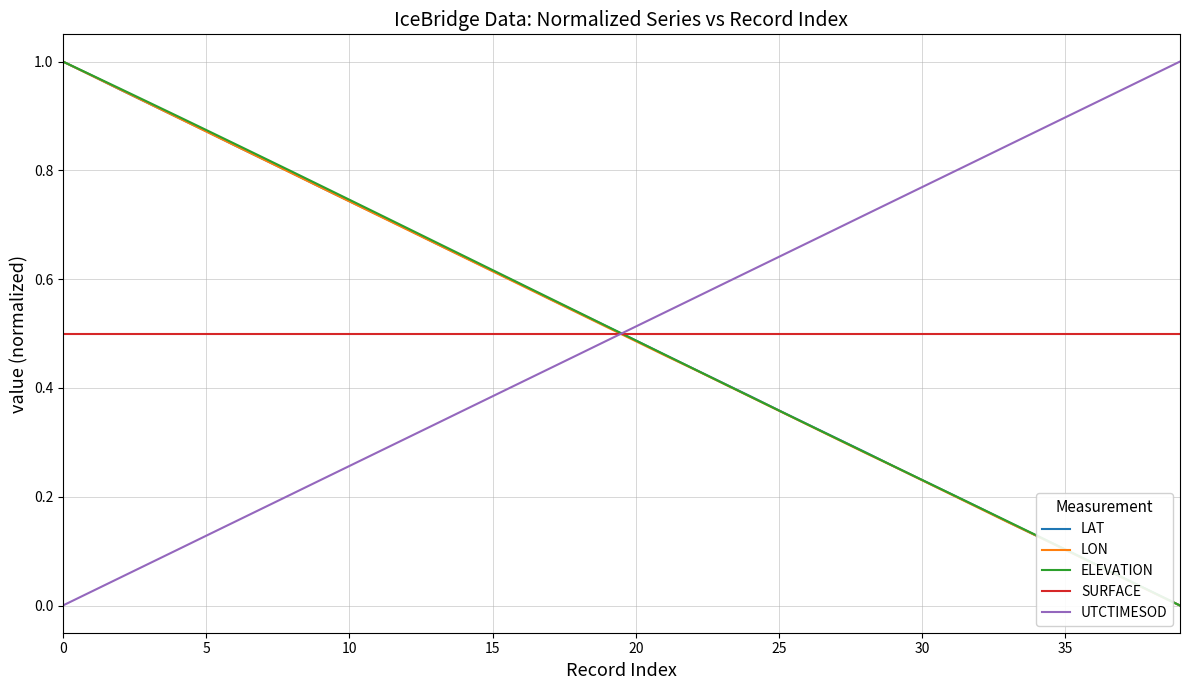

True or false: LAT has more than 1 interior local peaks.

False